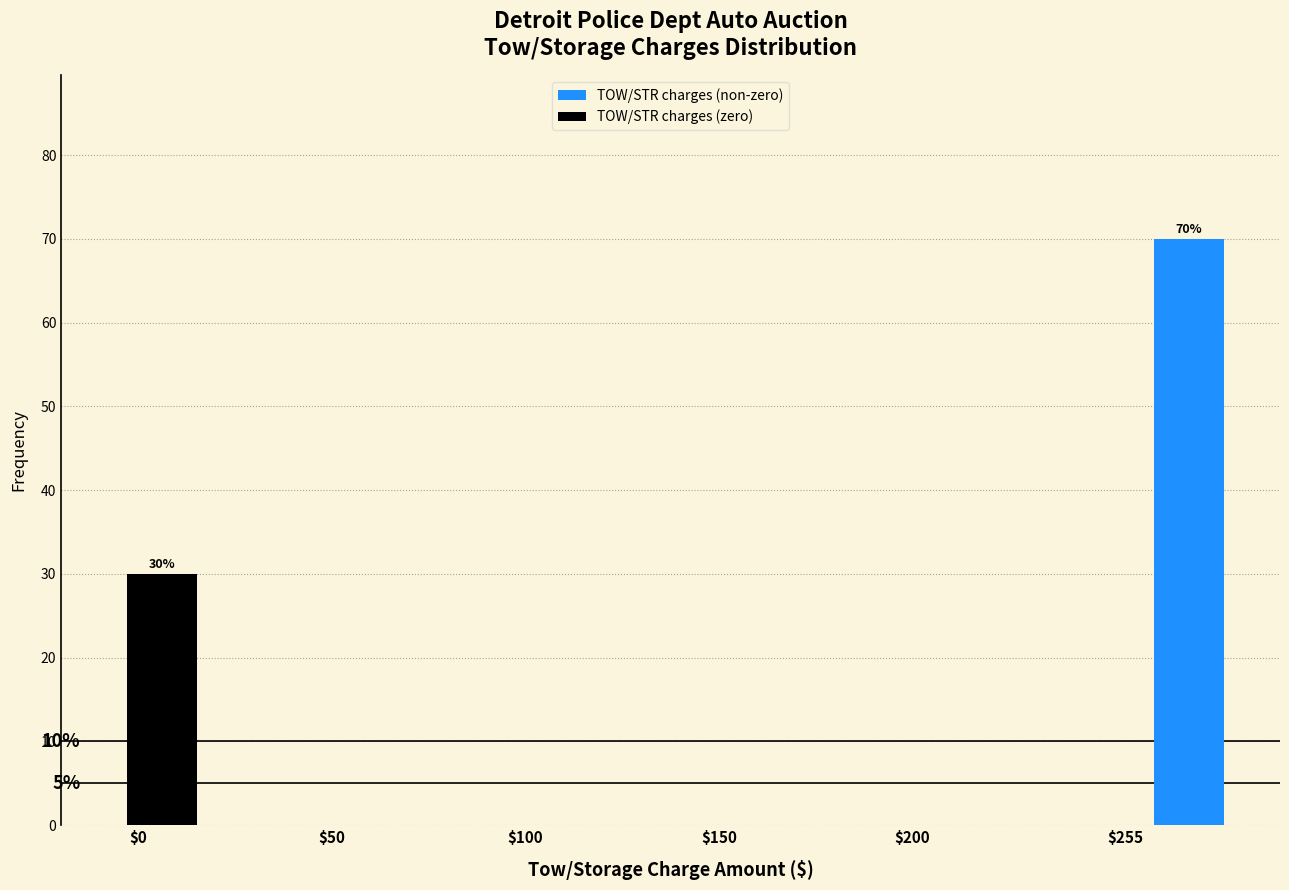

Which category has the highest value in the TOW/STR charges (non-zero) series?

$255